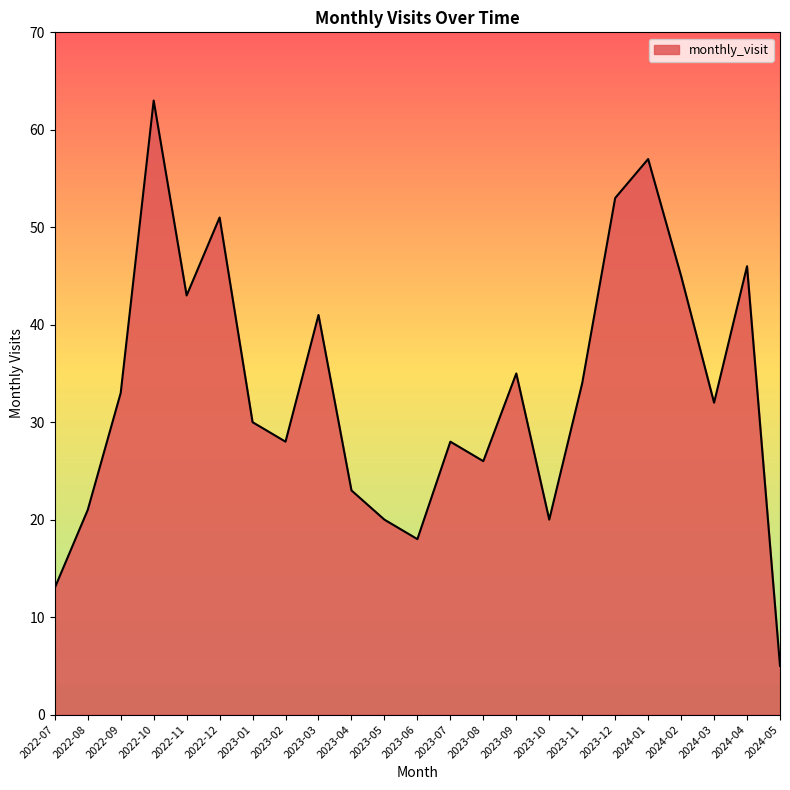

The value at 2023-04 is 23. True or false?

True